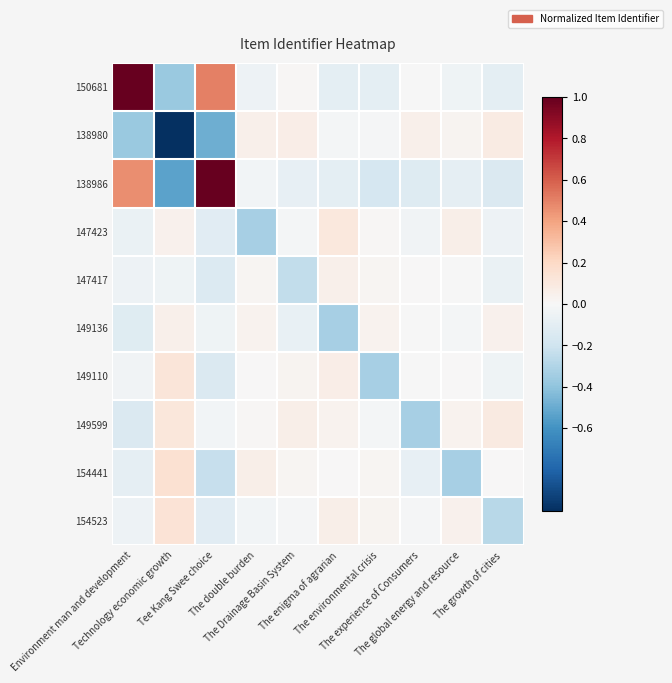

Between The growth of cities and The Drainage Basin System, which is larger?

The Drainage Basin System